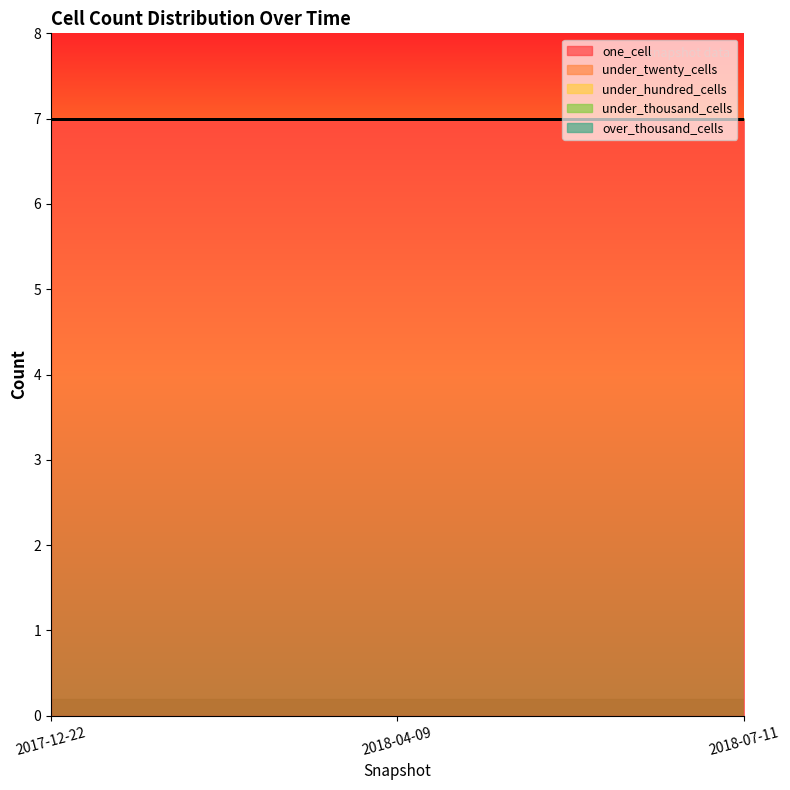

What is the label of the 3rd point from the right?

2017-12-22